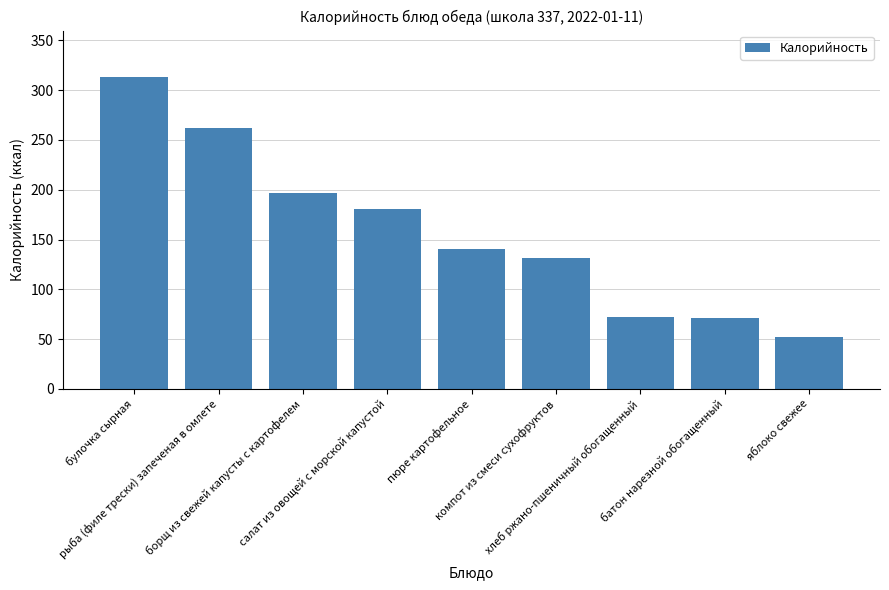

True or false: the data shows 313 at булочка сырная.

True